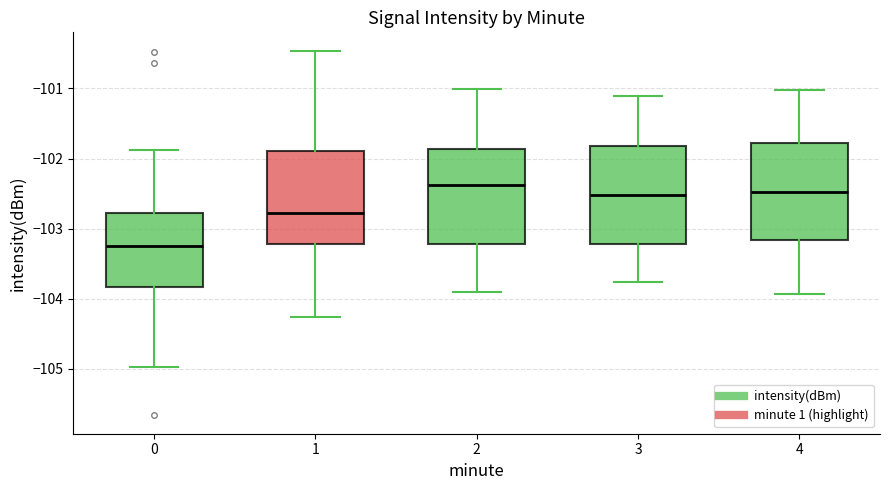

Where does the upper whisker of the box at x = 3 end on the y-axis? The values are not printed on the chart, so give them approximately, as read against the axis.

-101.1